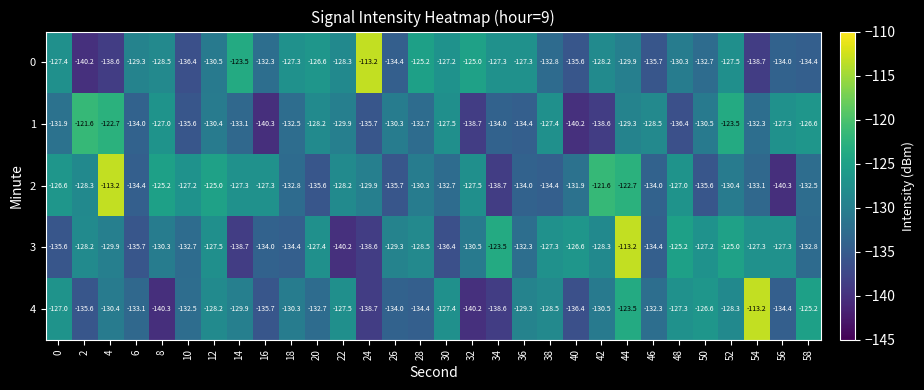

Which series has the largest total across all categories?

2